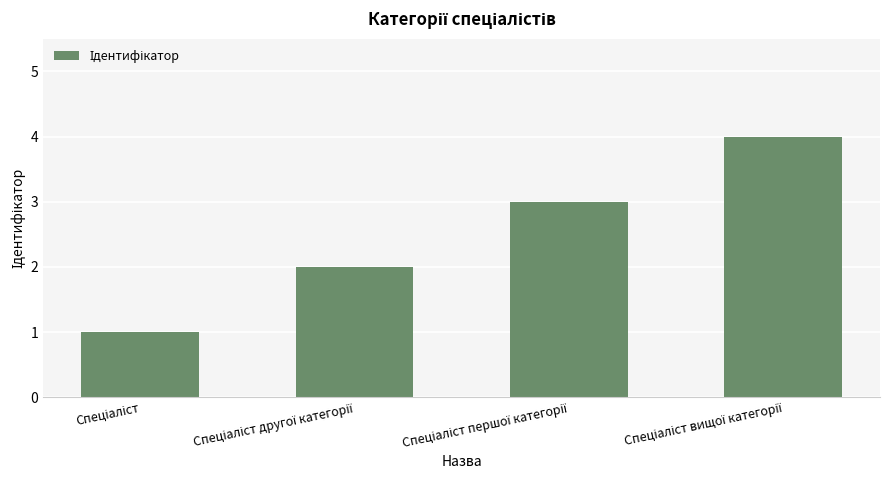

What is the sum of all values?

10